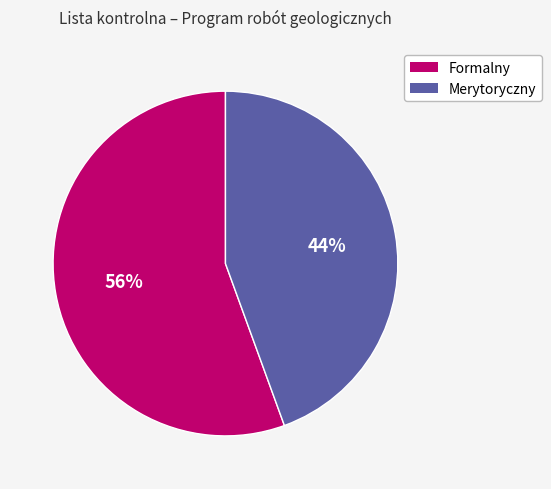

How many segments does this pie chart have?

2